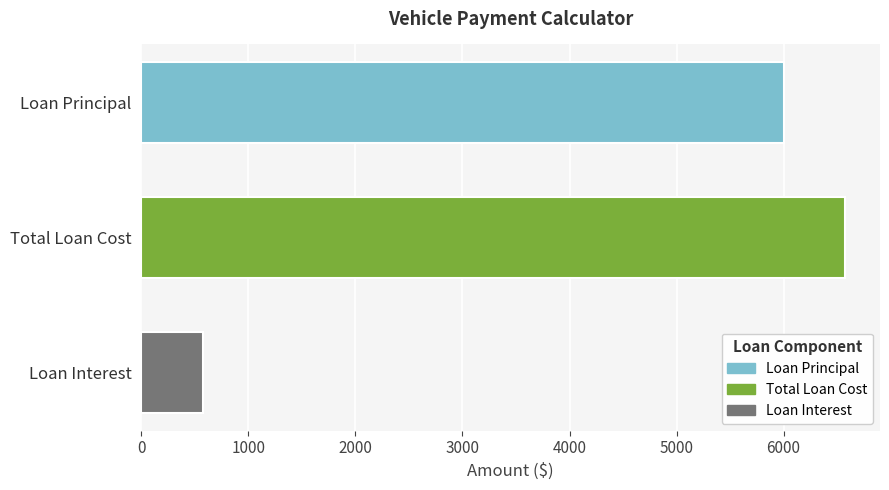

True or false: the data shows 1000.1 at Loan Interest.

False